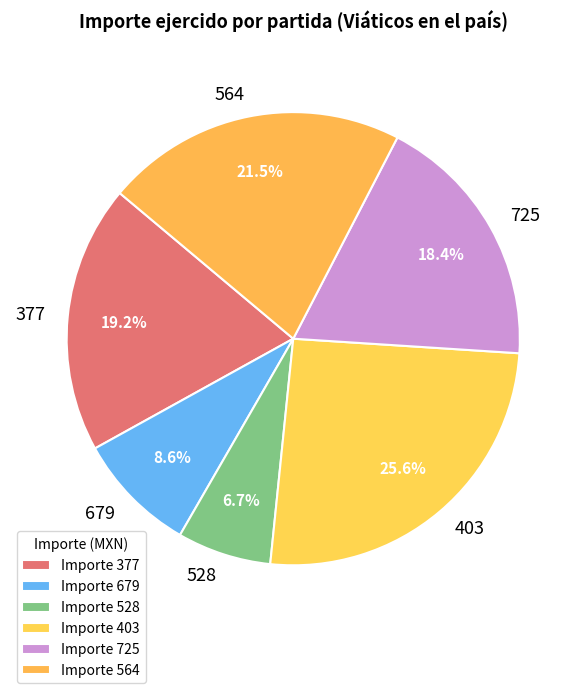

How many segments does this pie chart have?

6